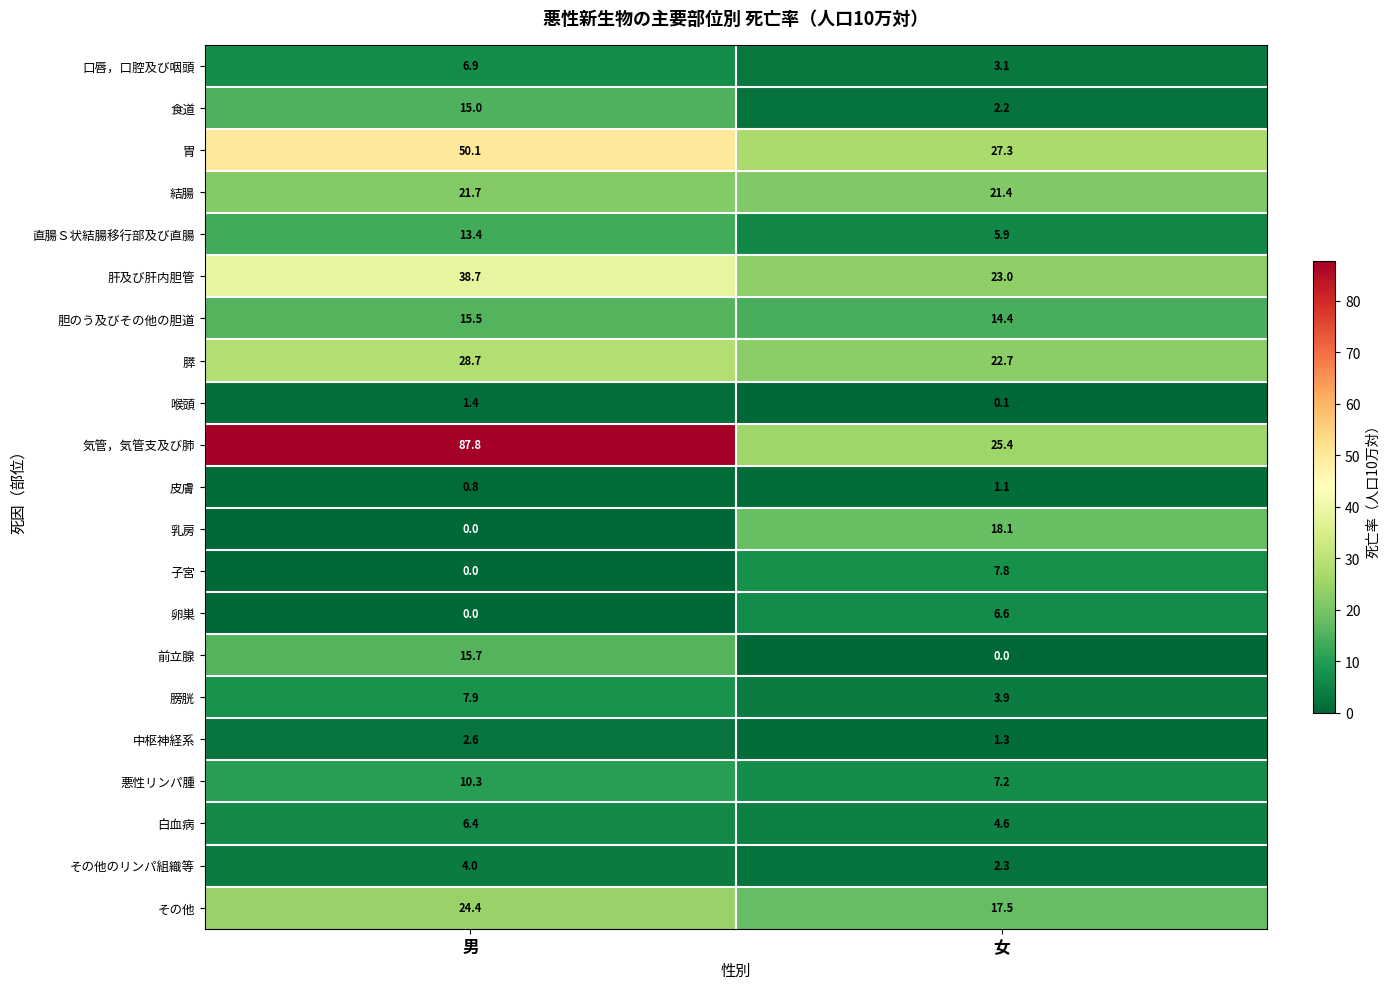

Which series has the largest range (max minus min)?

気管，気管支及び肺